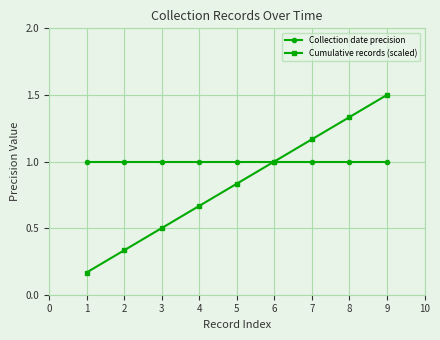

How many lines are shown in the chart?

2